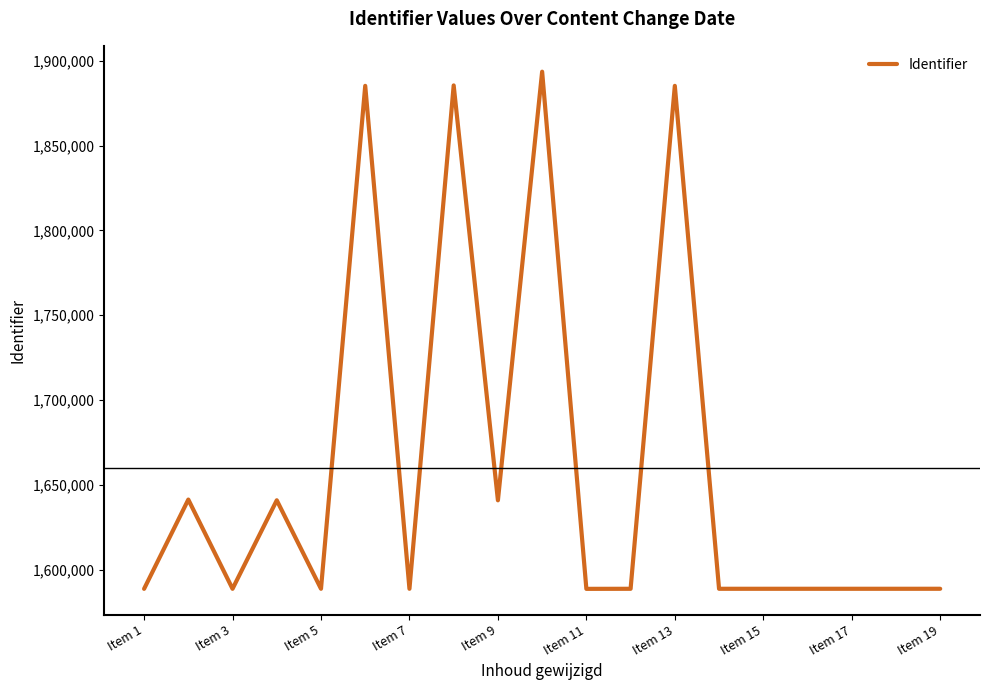

What is the smallest value displayed?

1588736